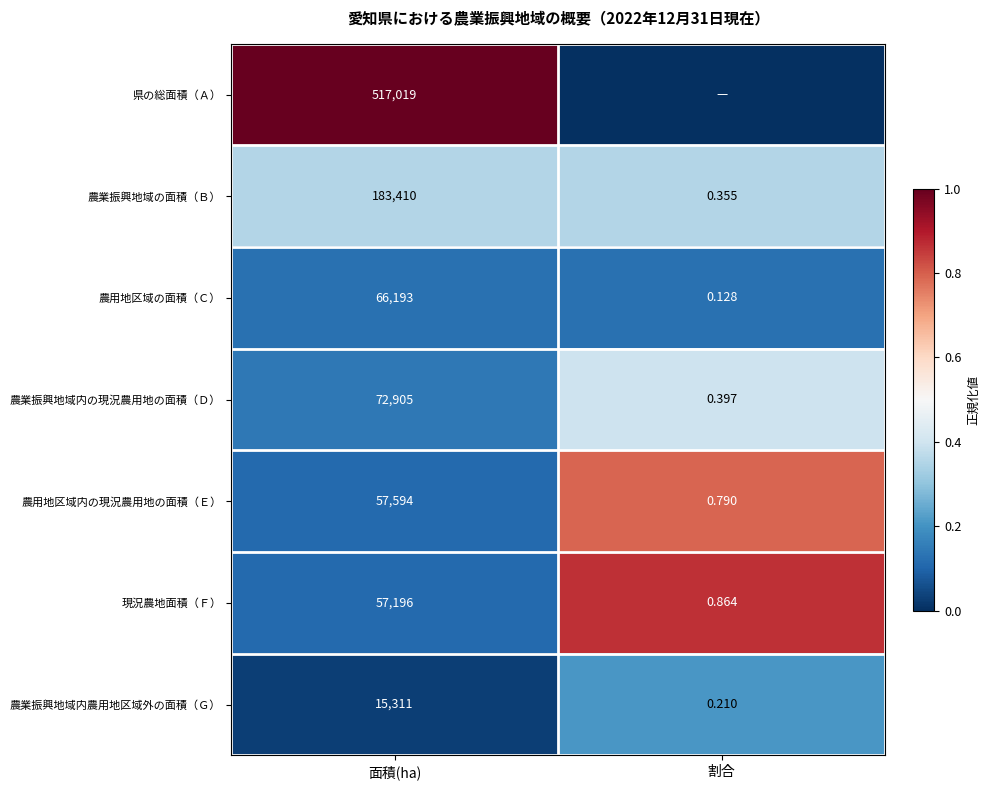

Where is 農業振興地域の面積（Ｂ） nearest to the value 91705?

割合